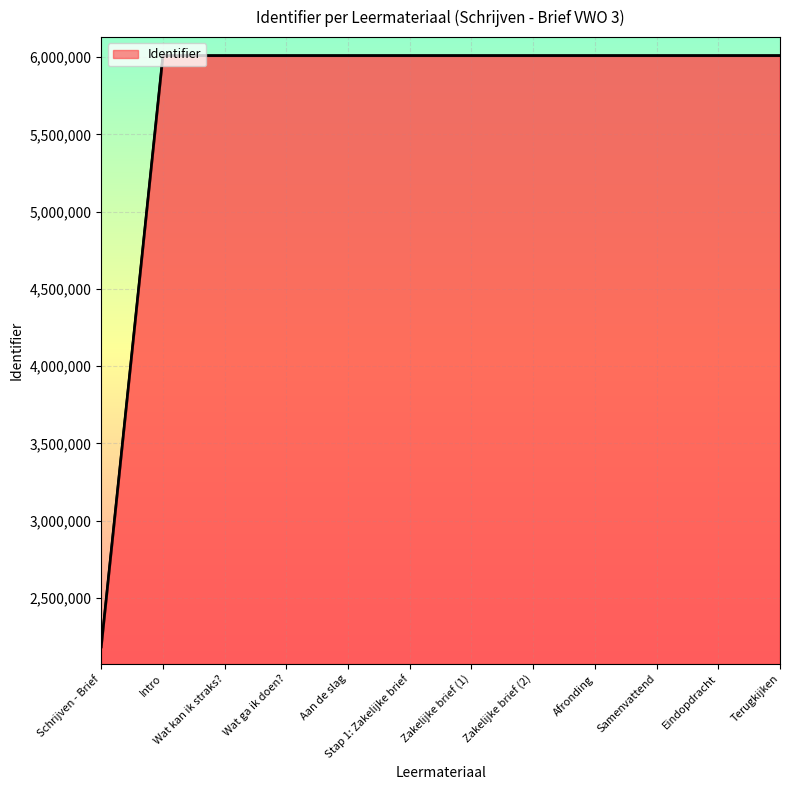

What position from the right is Intro?

11